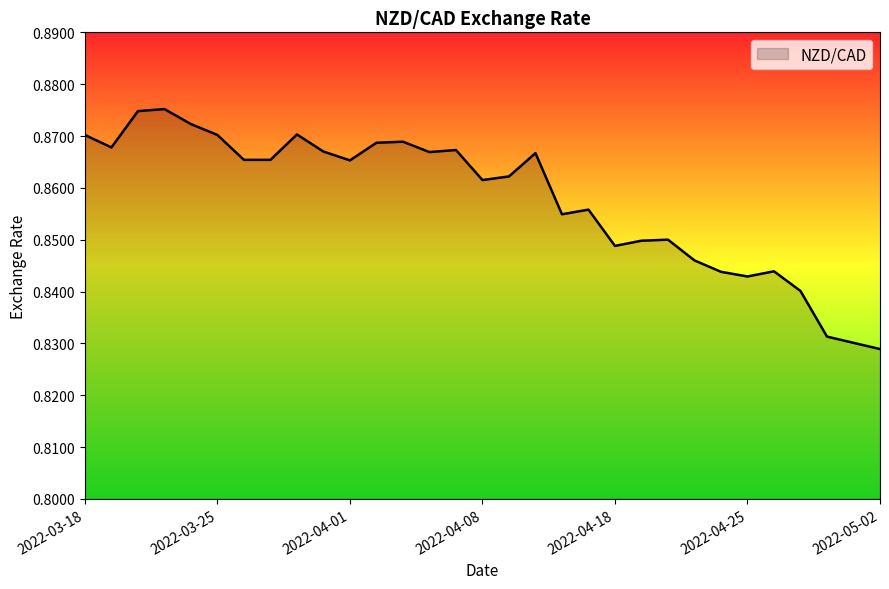

Reading left to right, extract all data points from this chart.

0.9	0.9	0.9	0.9	0.9	0.9	0.9	0.9	0.9	0.9	0.9	0.9	0.9	0.9	0.9	0.9	0.9	0.9	0.9	0.9	0.8	0.8	0.8	0.8	0.8	0.8	0.8	0.8	0.8	0.8	0.8